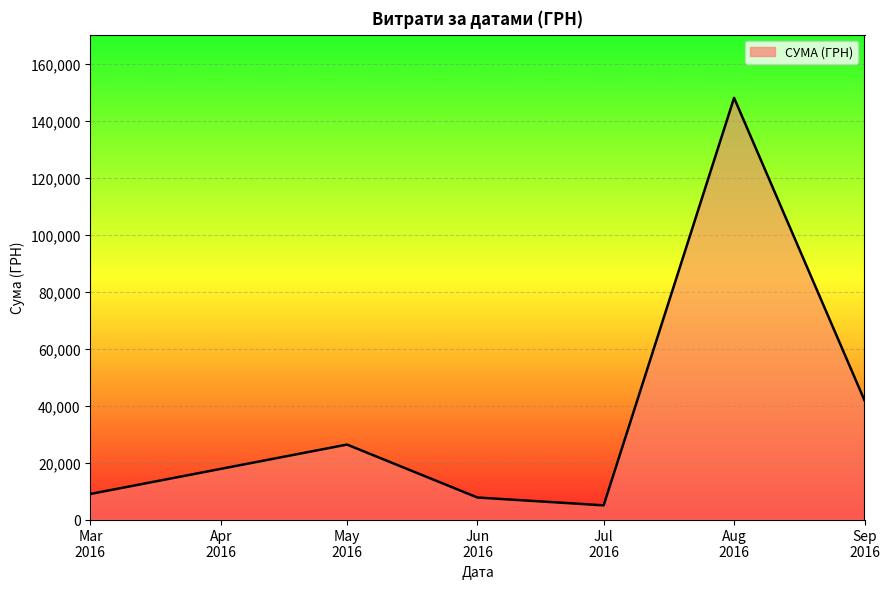

Reading left to right, transcribe all the data shown in this chart.

8977.0	26326.0	7730.0	4982.0	148093.5	41852.9